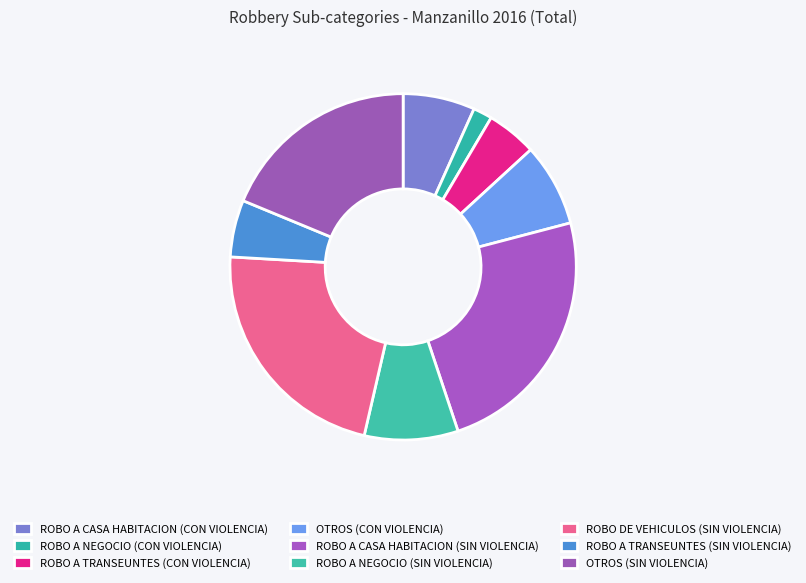

Does any single category account for the majority?

No